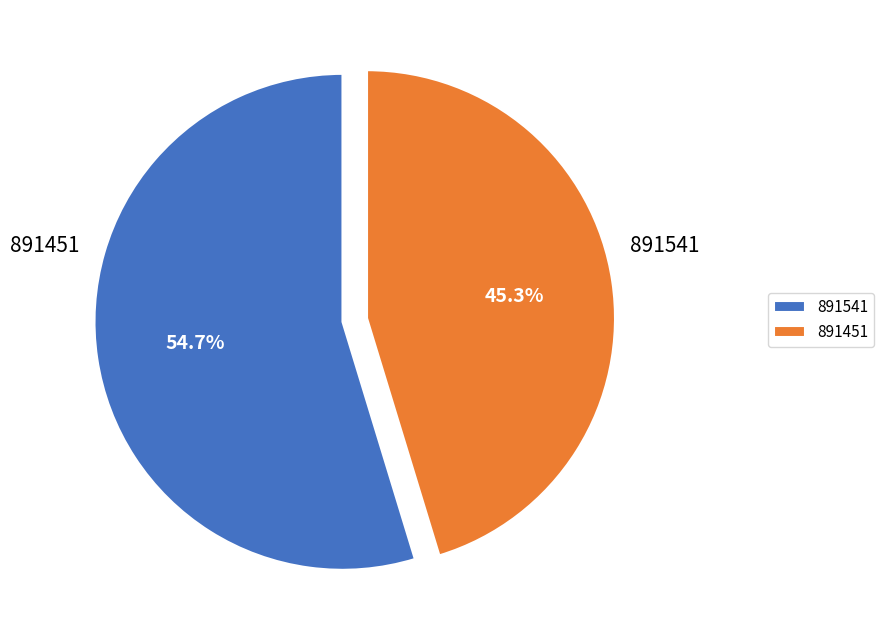

Which slice represents more than half of the pie?

891541